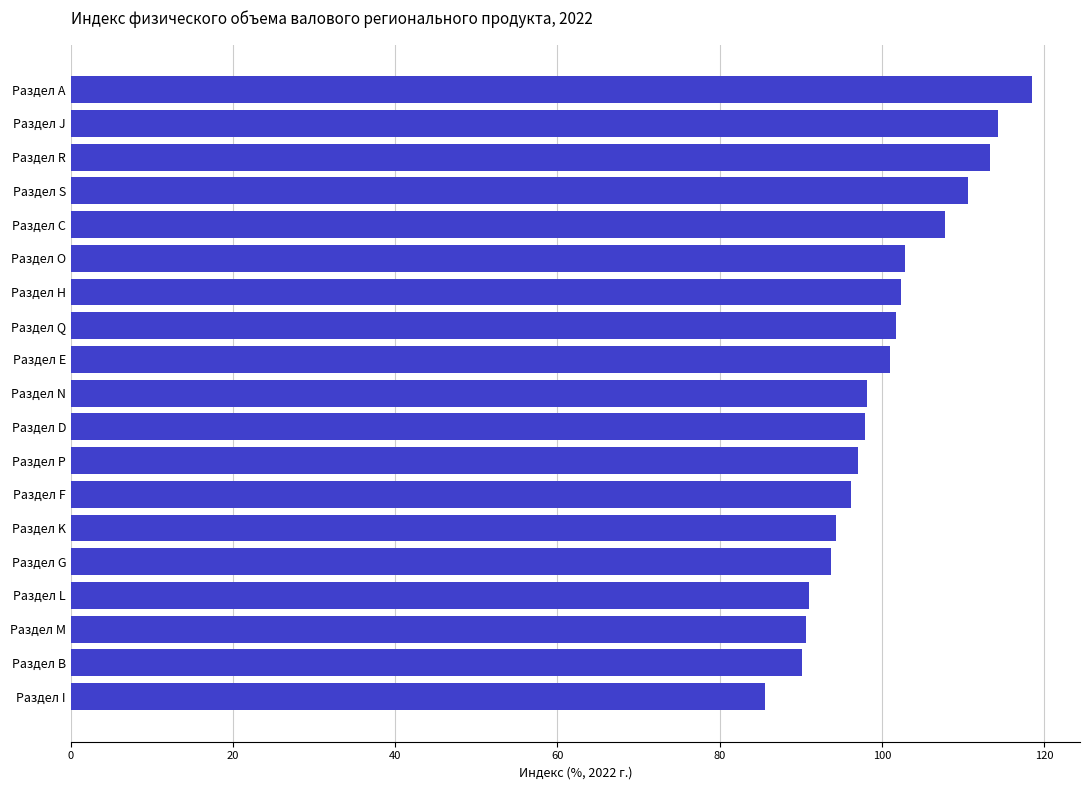

What is the greatest value displayed?

118.5